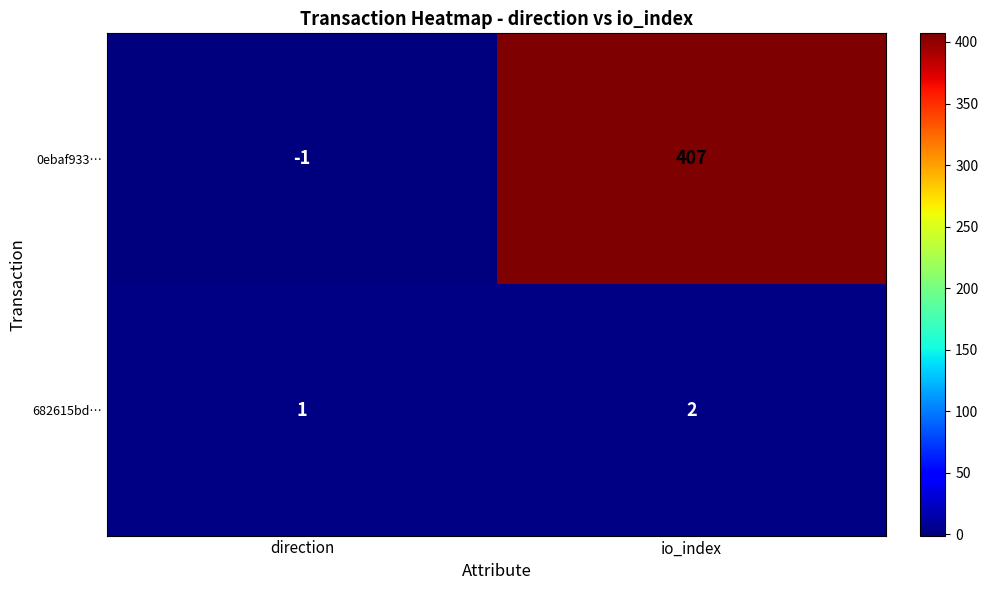

The value of 0ebaf933… at direction is 0. True or false?

False